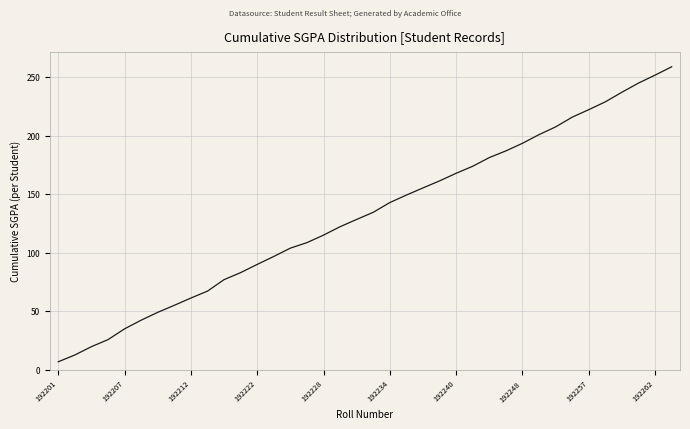

What is the maximum value shown in the chart?

258.7